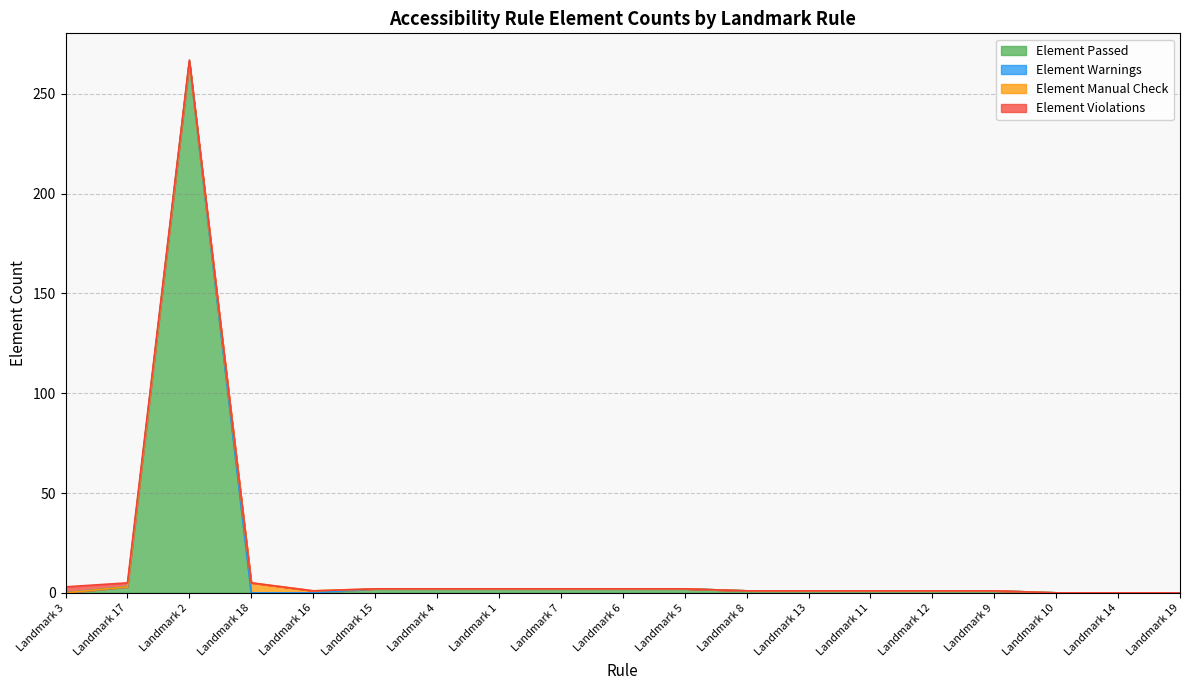

Where is Element Manual Check nearest to the value 2?

Landmark 16